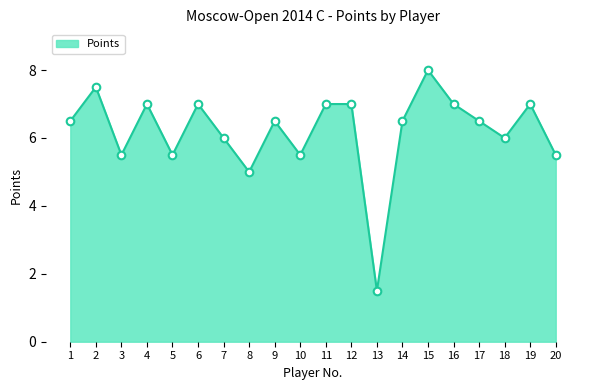

Between 7 and 10, which is larger?

7